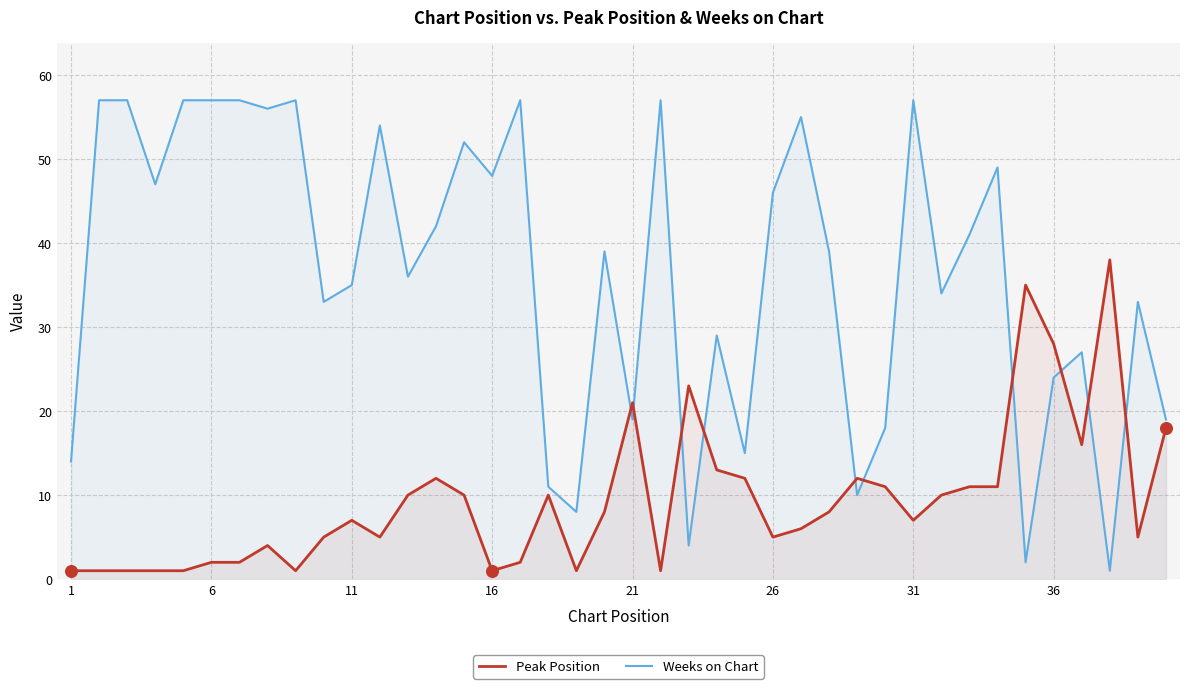

Which series has the largest total across all categories?

Weeks on Chart